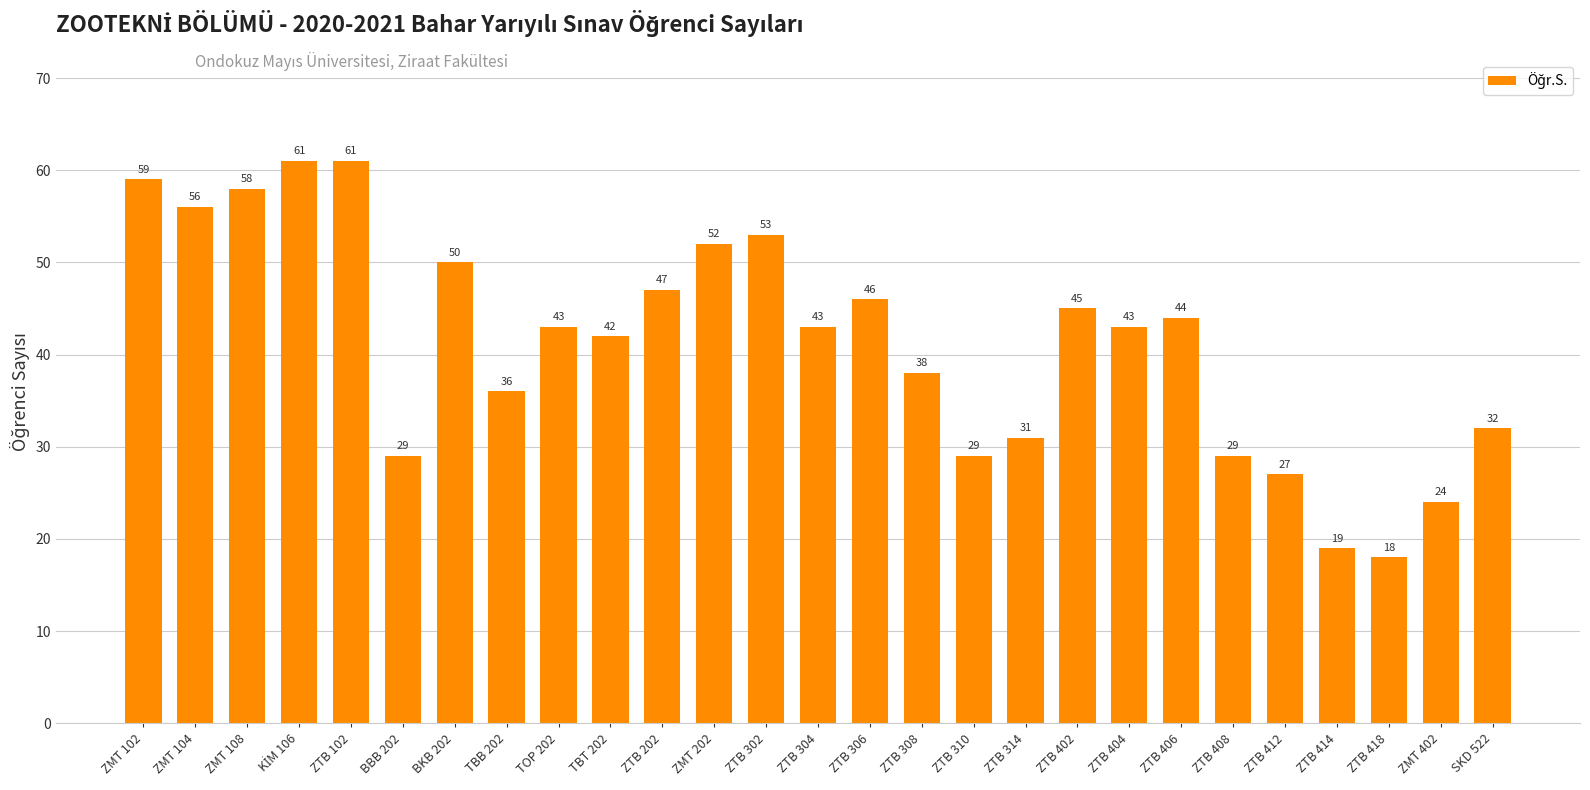

The chart shows a value of 100 at ZMT 108. True or false?

False